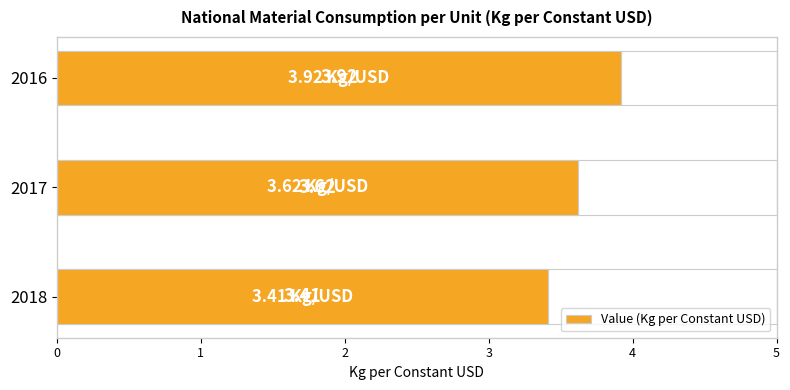

The value at 2017 is 3.6. True or false?

True